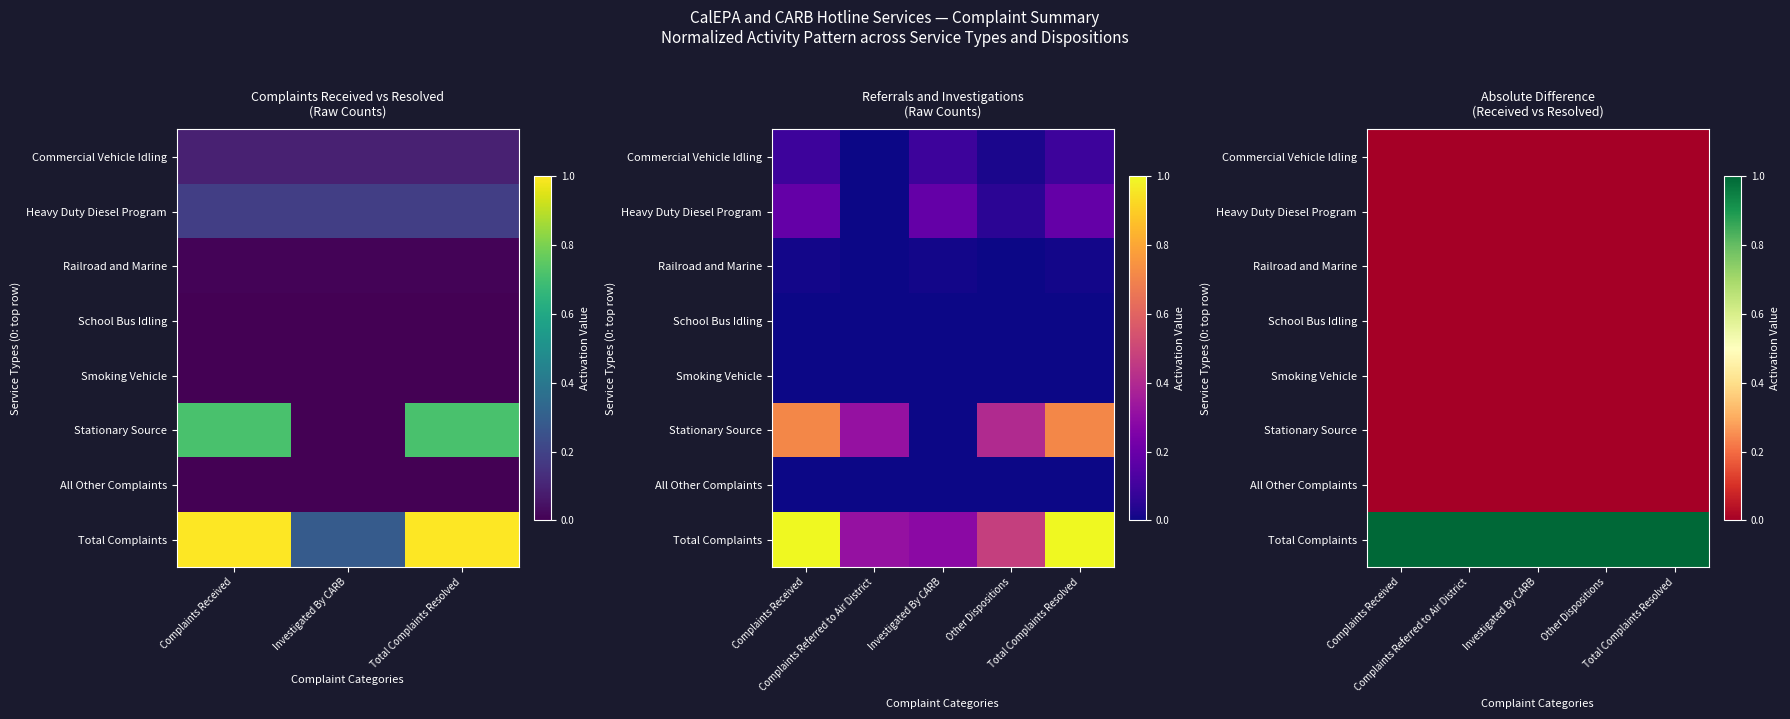

At how many categories does at least one series exceed 0?

5